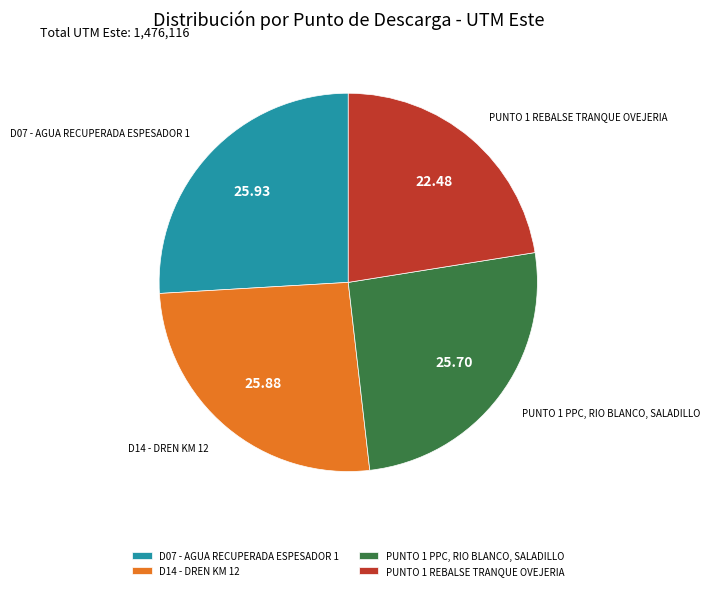

Between D07 - AGUA RECUPERADA ESPESADOR 1 and PUNTO 1 REBALSE TRANQUE OVEJERIA, which is larger?

D07 - AGUA RECUPERADA ESPESADOR 1